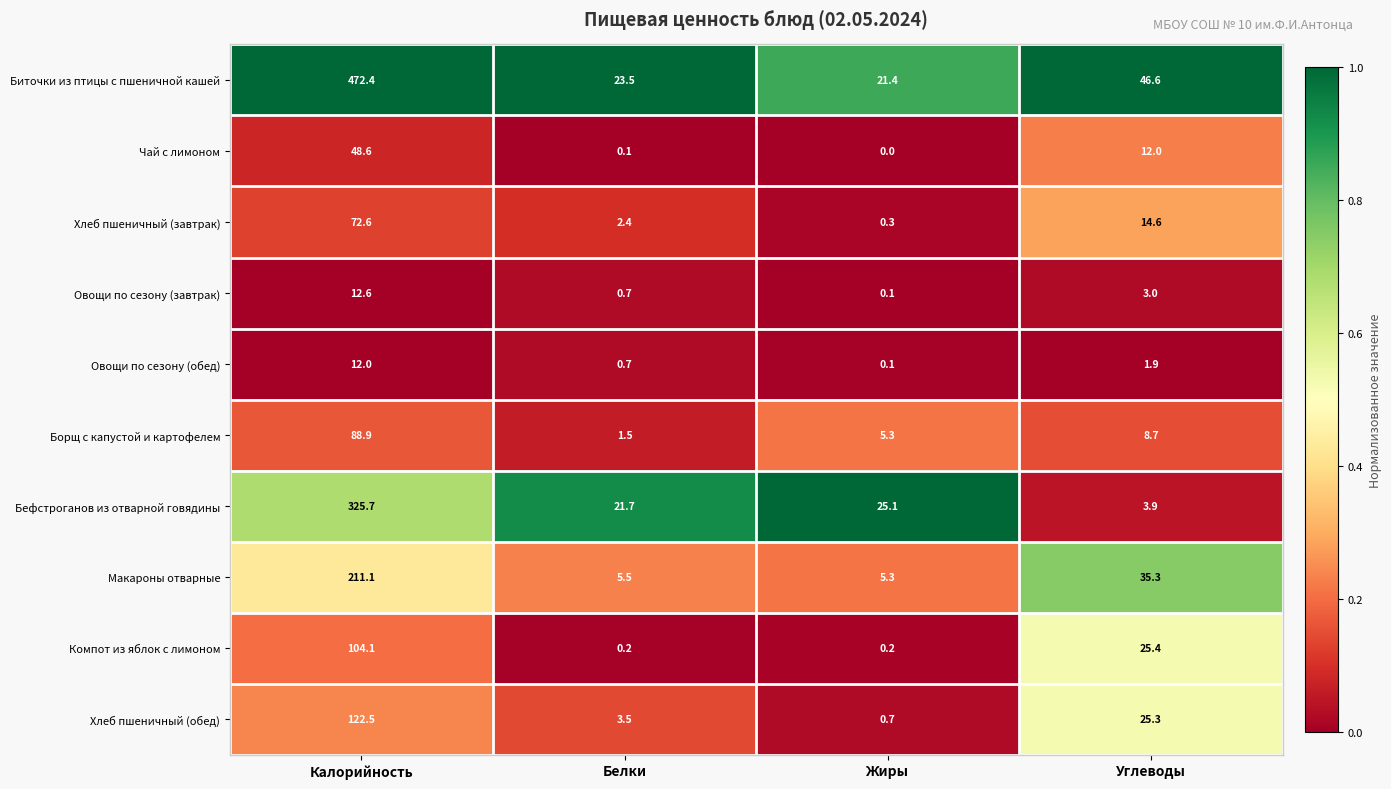

Between Калорийность and Белки, which series saw the biggest shift?

Биточки из птицы с пшеничной кашей